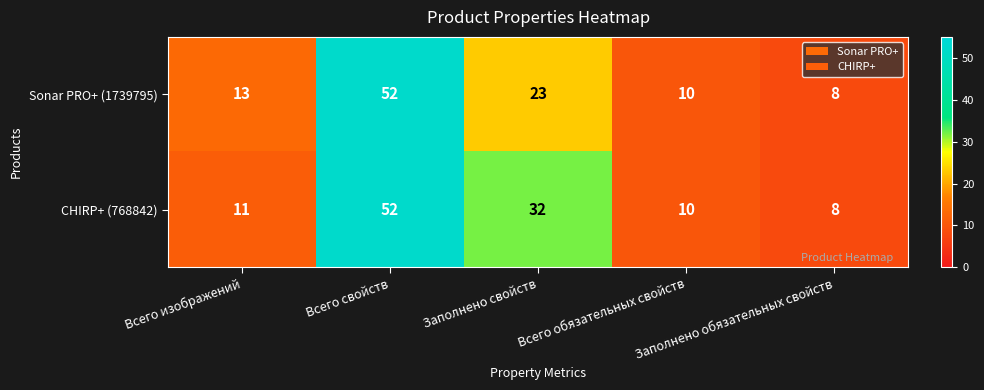

Which label corresponds to the smallest value in the chart?

Заполнено обязательных свойств